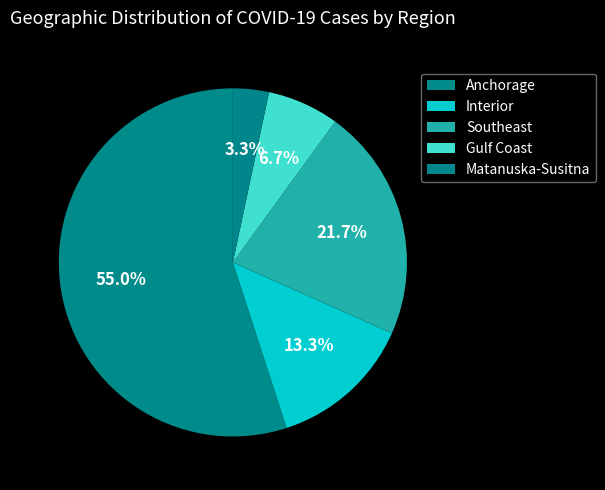

What percentage is the Southeast slice, to the nearest percent?

22%